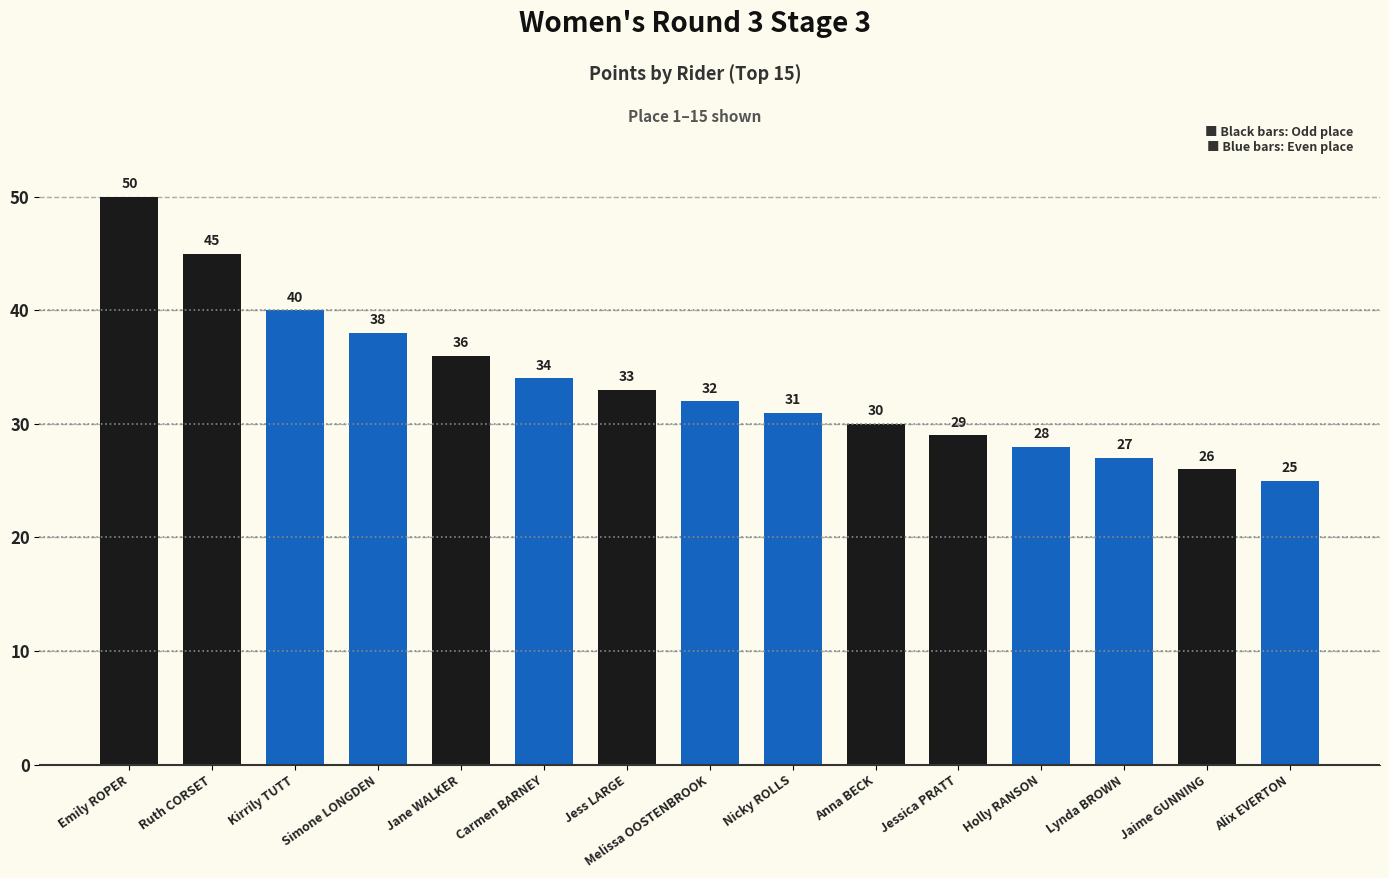

What is the sum of all values?

504